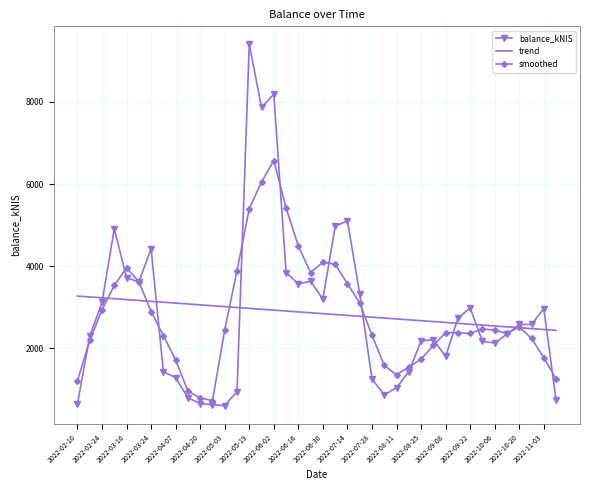

Which series has the widest spread of values?

balance_kNIS